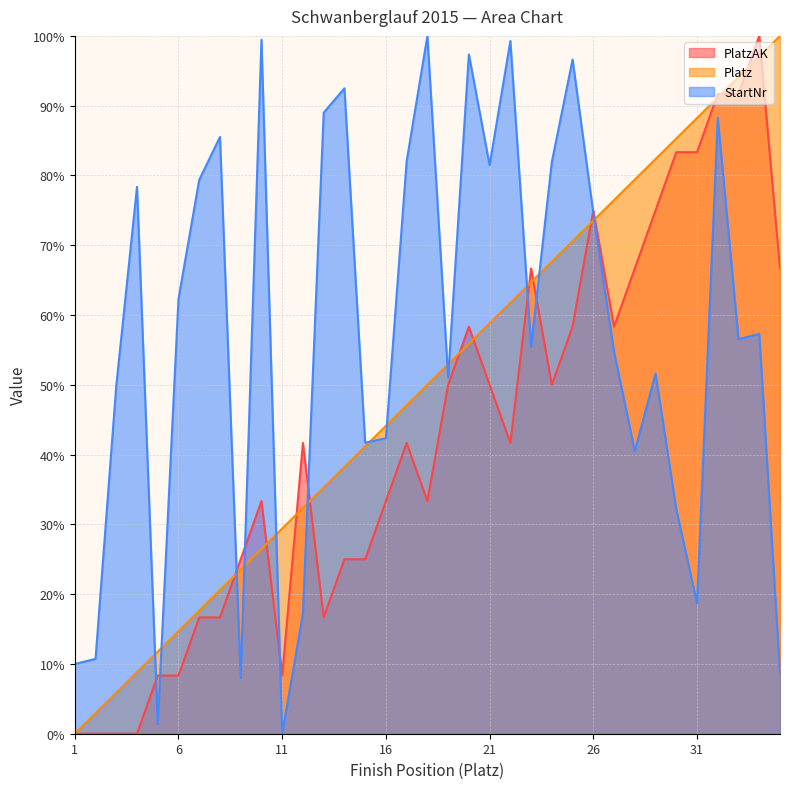

True or false: PlatzAK has a value of 0.0 at 3.

True